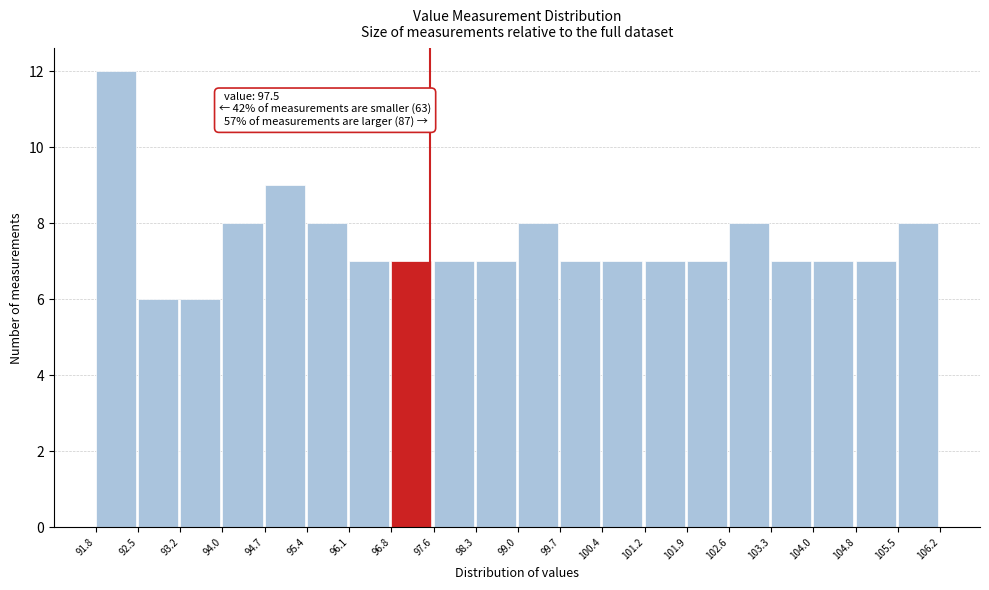

Over which range of the x-axis is the bar tallest?

91.8 to 92.5